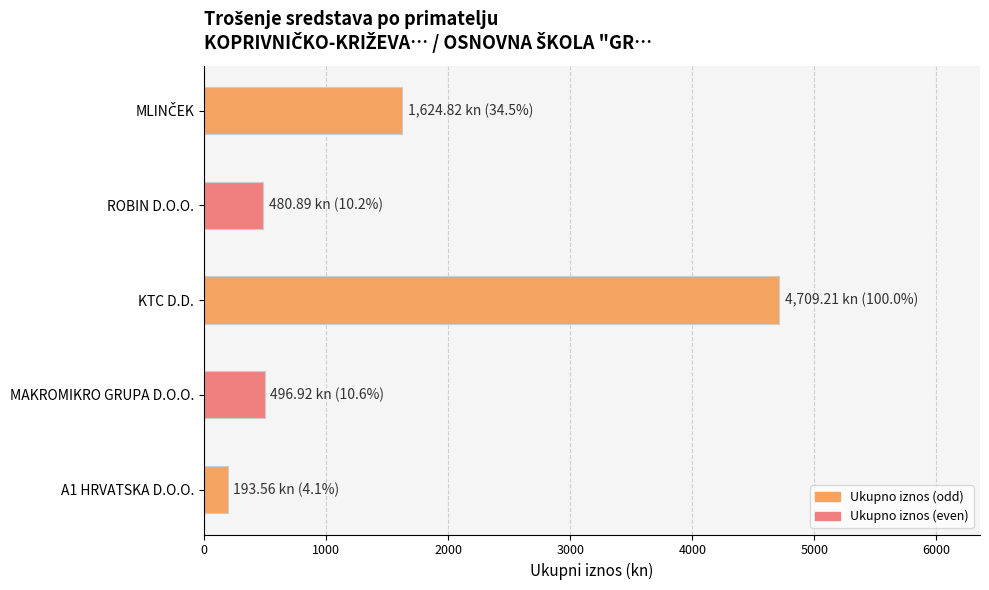

Does the chart contain stacked bars?

No